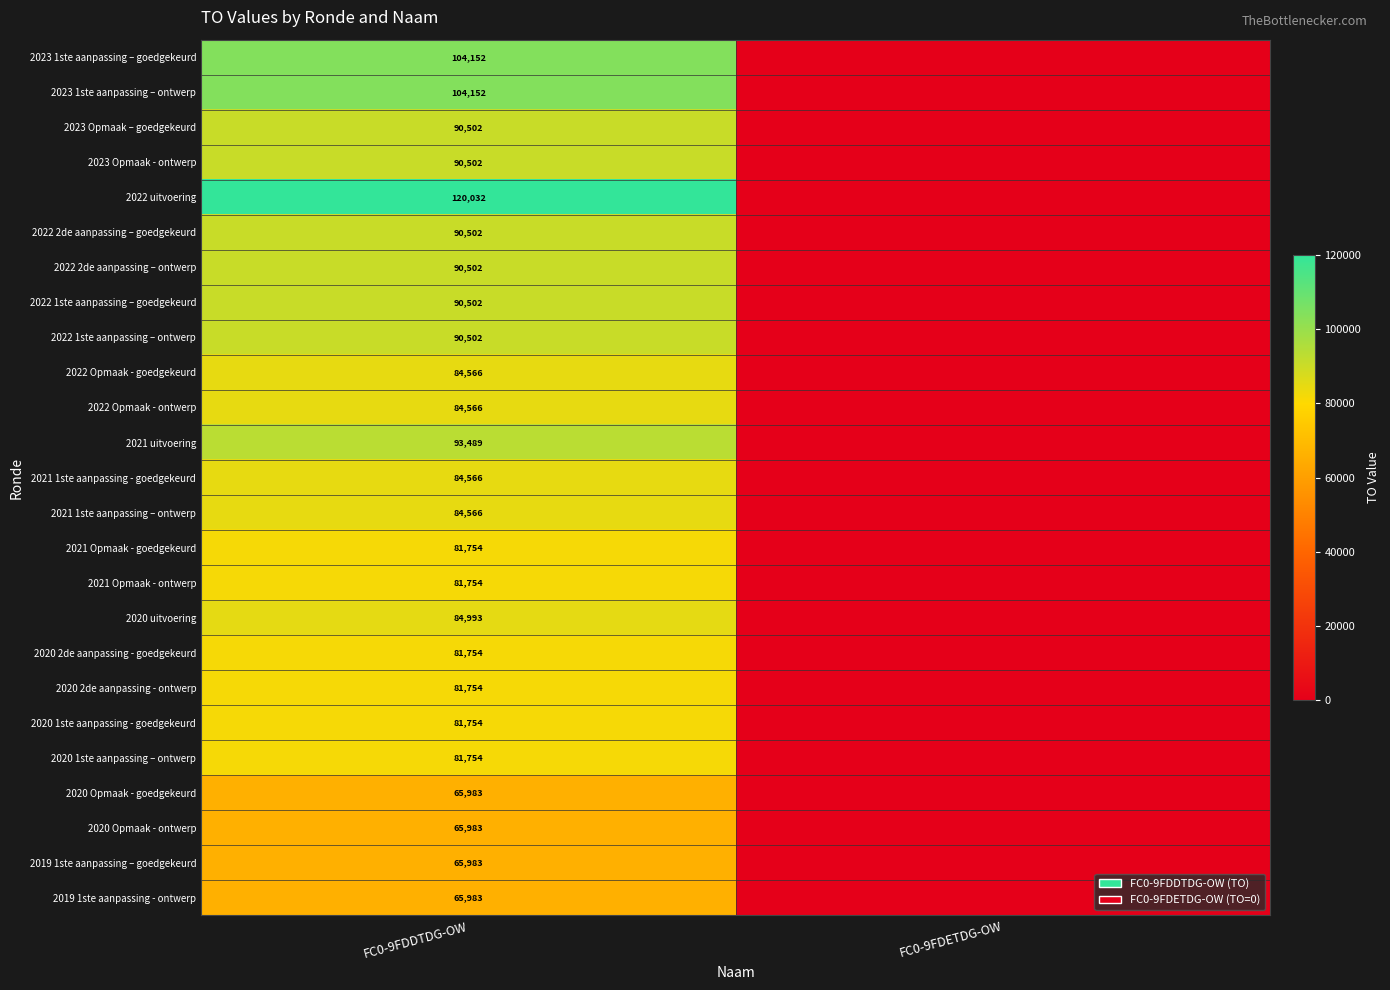

True or false: 2022 Opmaak - goedgekeurd has a value of 149520 at FC0-9FDDTDG-OW.

False